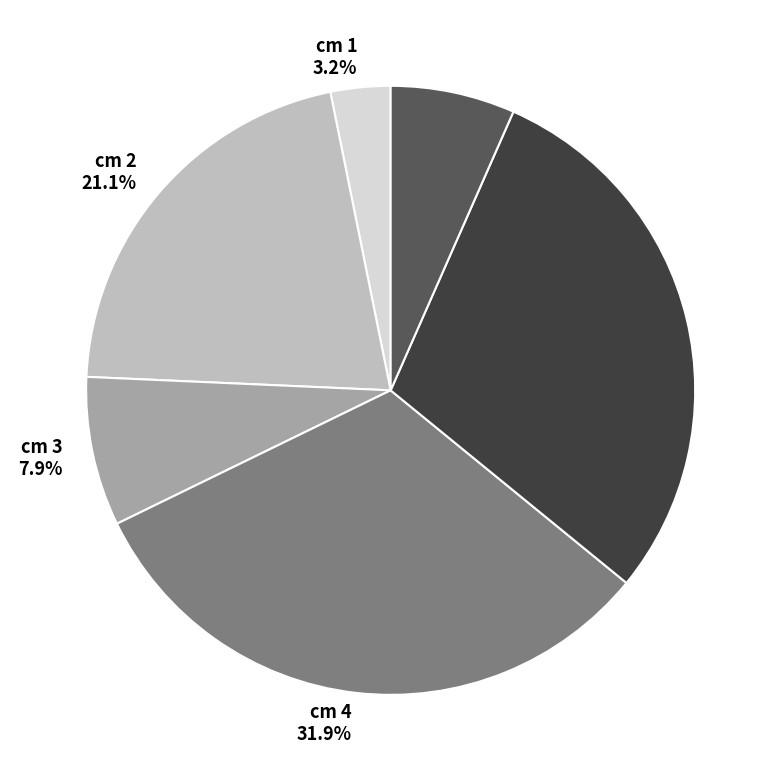

Between cm 3 7.9% and cm 4 31.9%, which is larger?

cm 4 31.9%